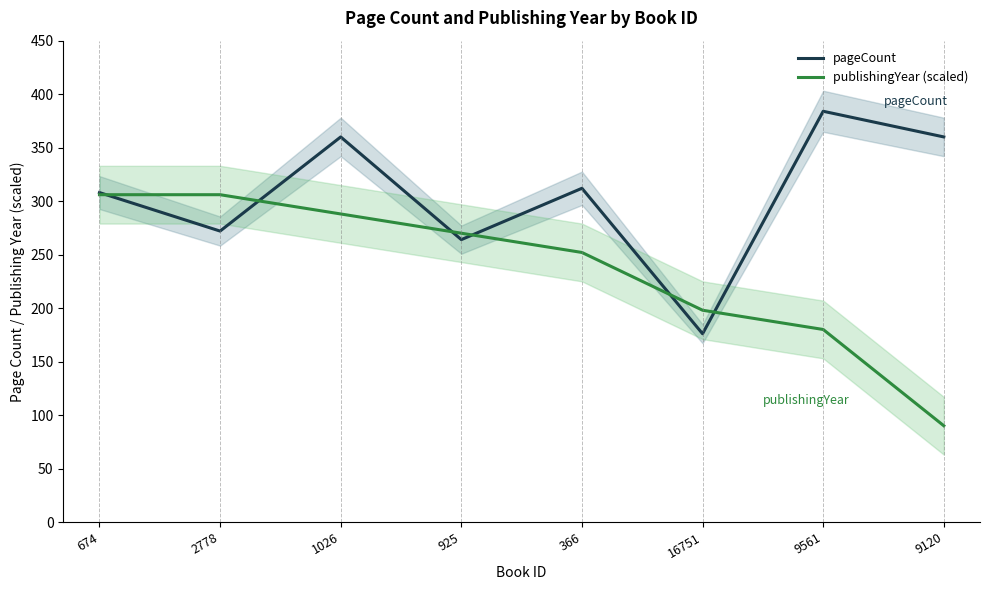

True or false: publishingYear (scaled) has a value of 112 at 16751.

False